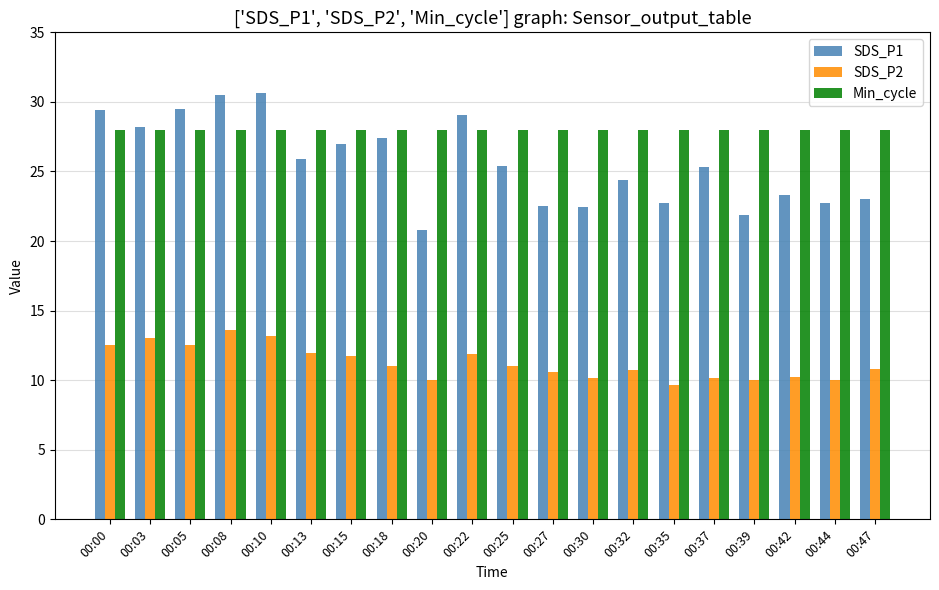

What is the value of the SDS_P1 bar at the 16th from the left?

25.3